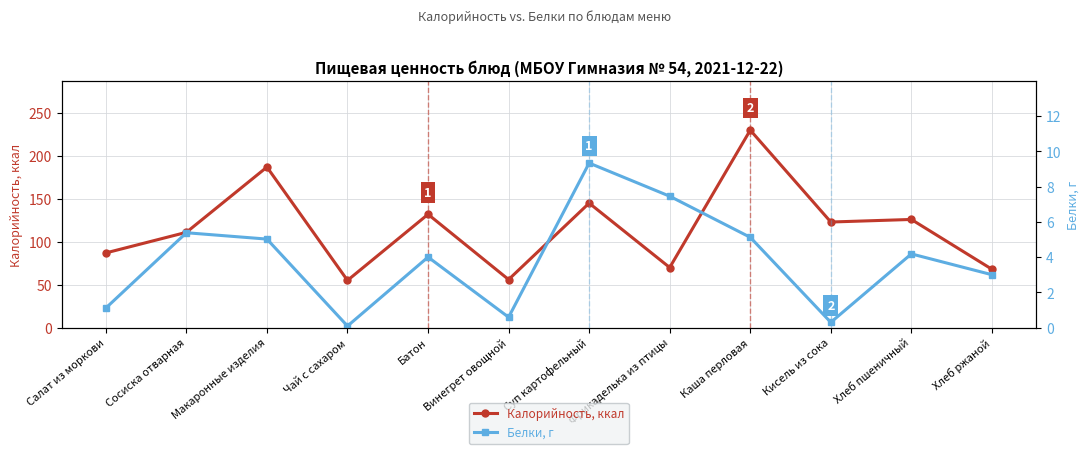

True or false: Калорийность, ккал has more than 2 points higher than both neighbors.

True